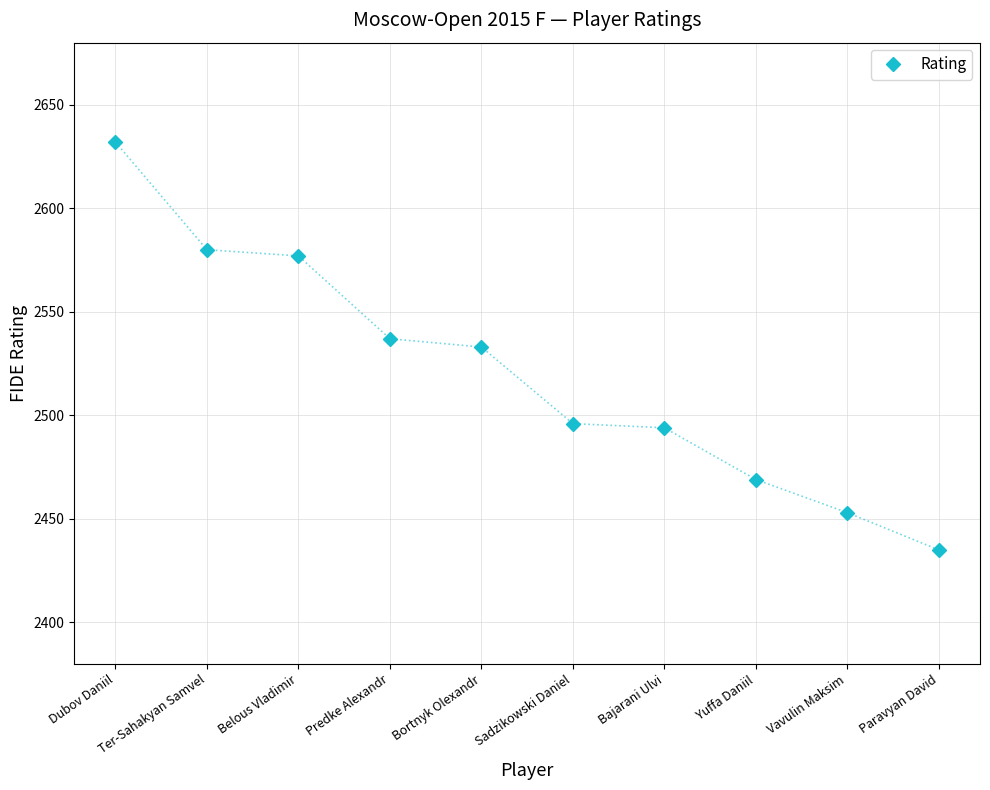

Which has a higher value, Dubov Daniil or Sadzikowski Daniel?

Dubov Daniil